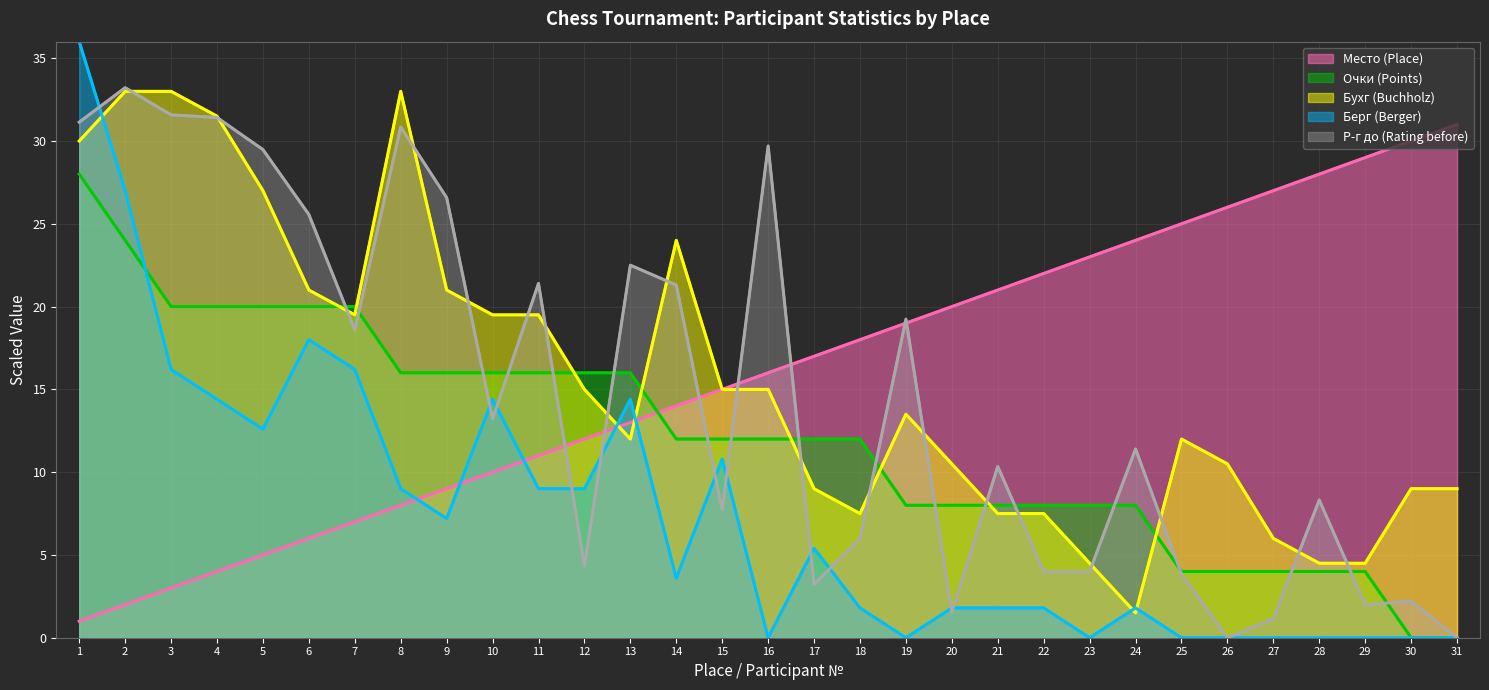

Rank the series at 5 from highest to lowest value.

Р-г до (Rating before), Бухг (Buchholz), Очки (Points), Берг (Berger), Место (Place)